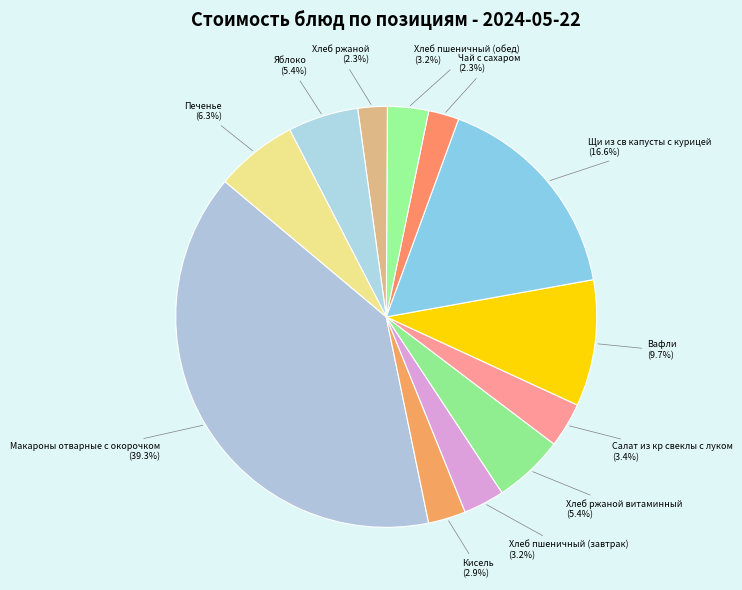

What percentage is the Печенье slice, to the nearest percent?

6%